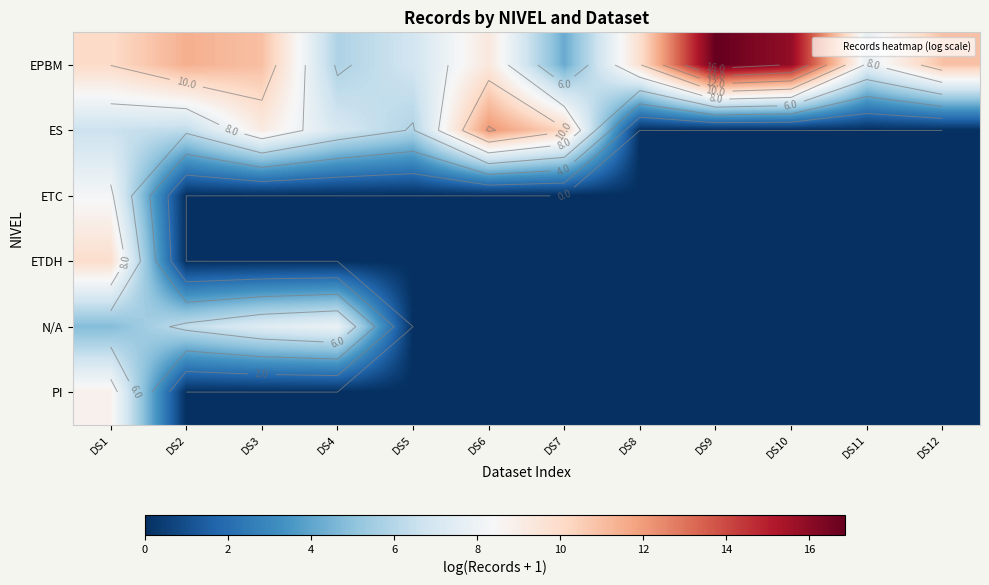

Which series has the largest total across all categories?

EPBM